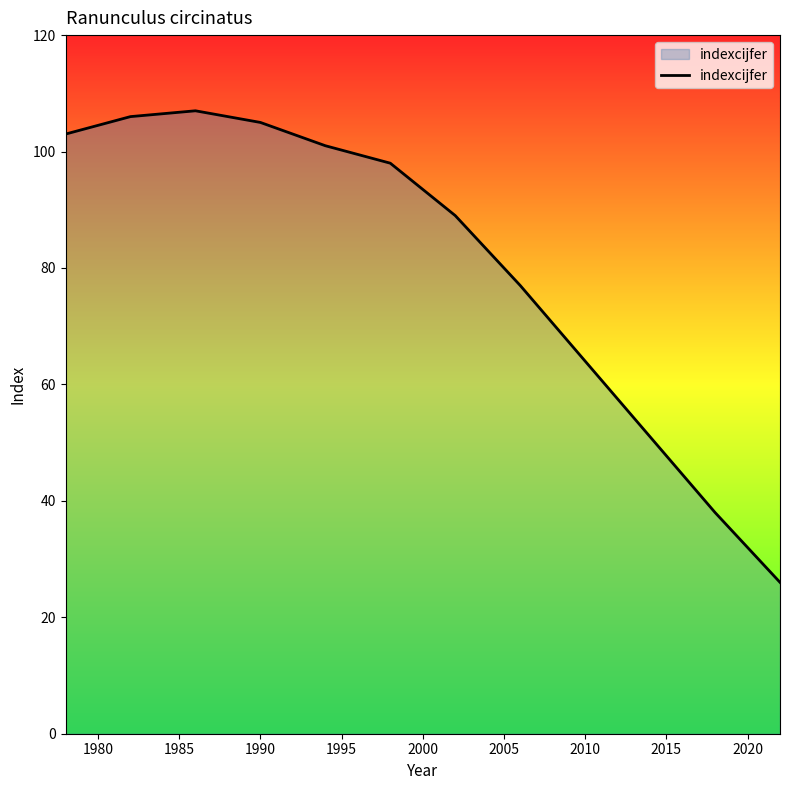

What is the minimum value shown in the chart?

26